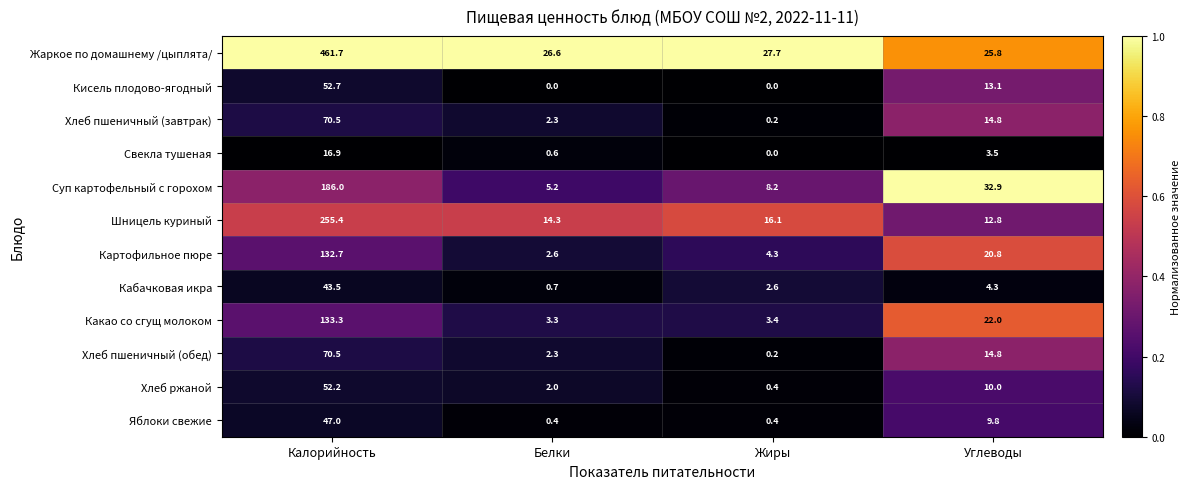

What is the total value across all series at Углеводы?

184.6